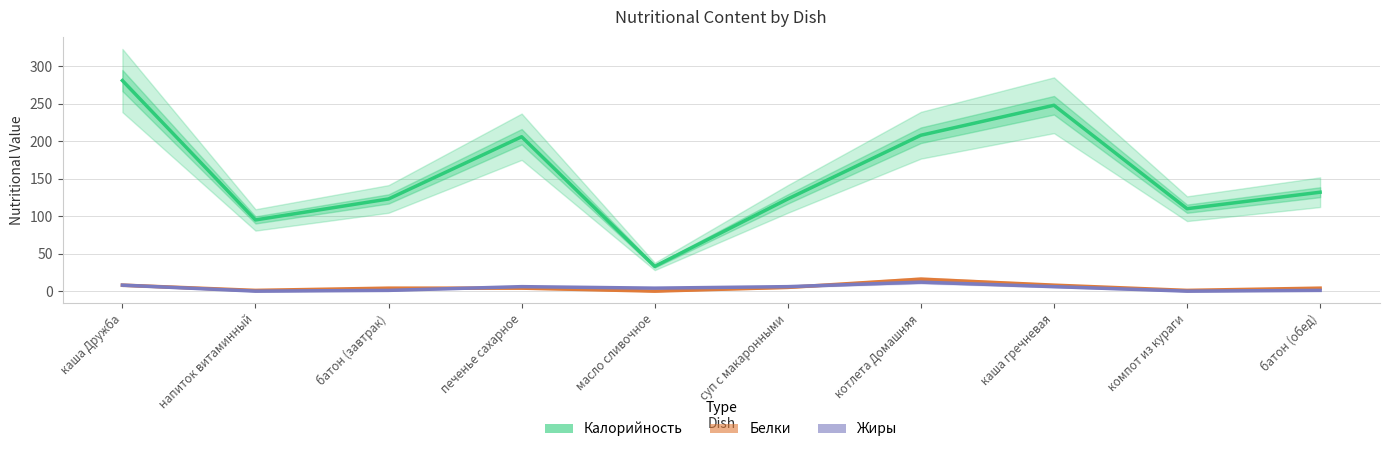

Which series changed the most between каша Дружба and напиток витаминный?

Калорийность